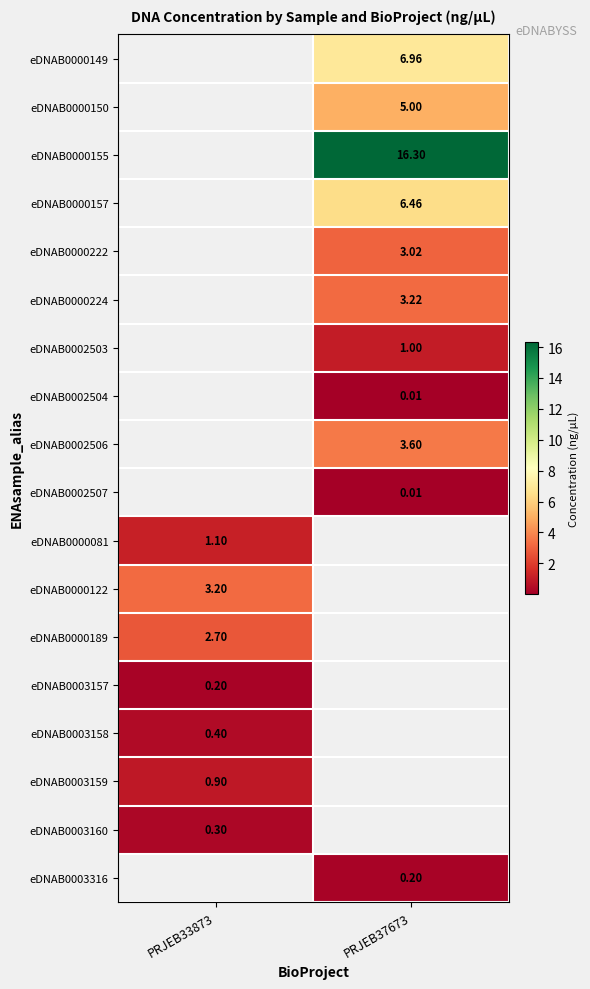

The value of row_6 at PRJEB37673 is 0.5. True or false?

False